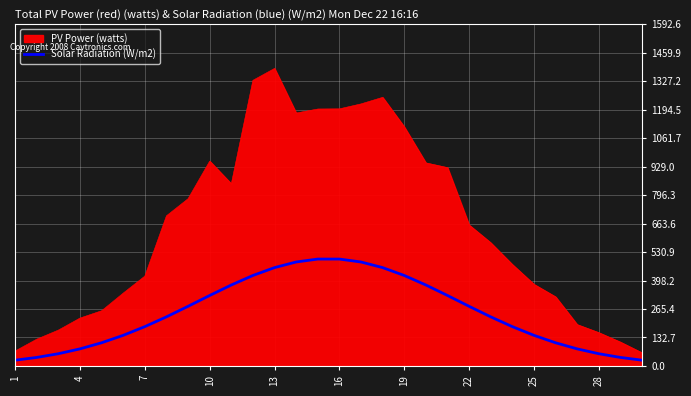

Which series has the largest range (max minus min)?

PV Power (watts)